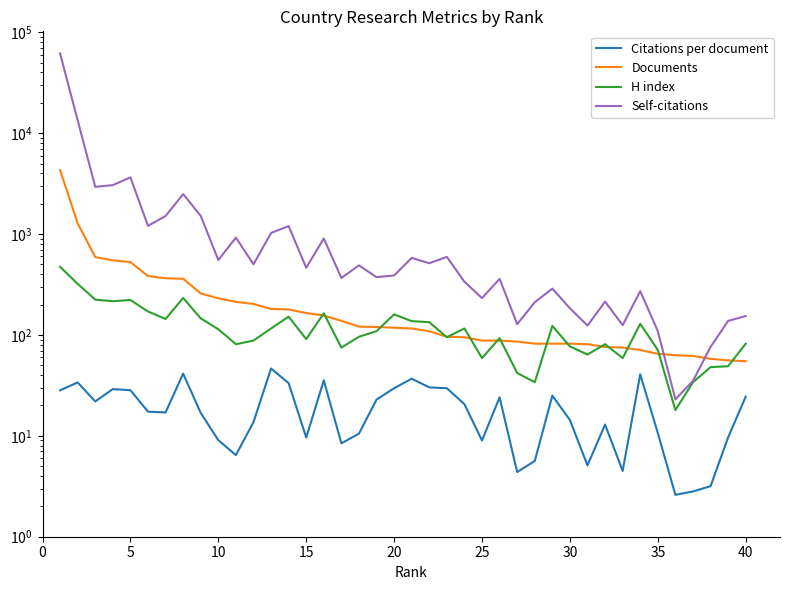

True or false: Self-citations and Citations per document cross at least once.

False